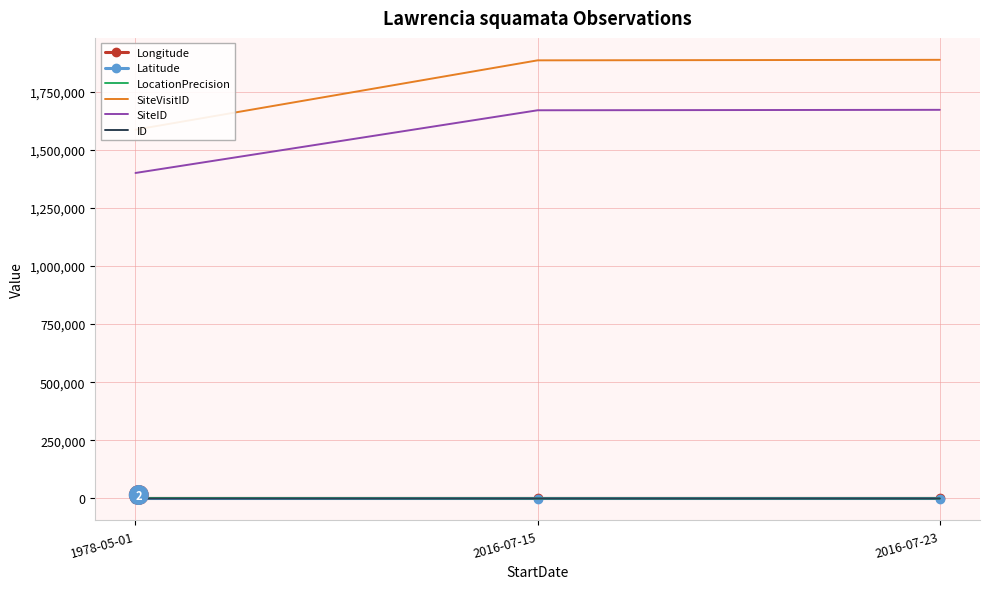

The value of LocationPrecision at 2016-07-15 is 21.9. True or false?

False